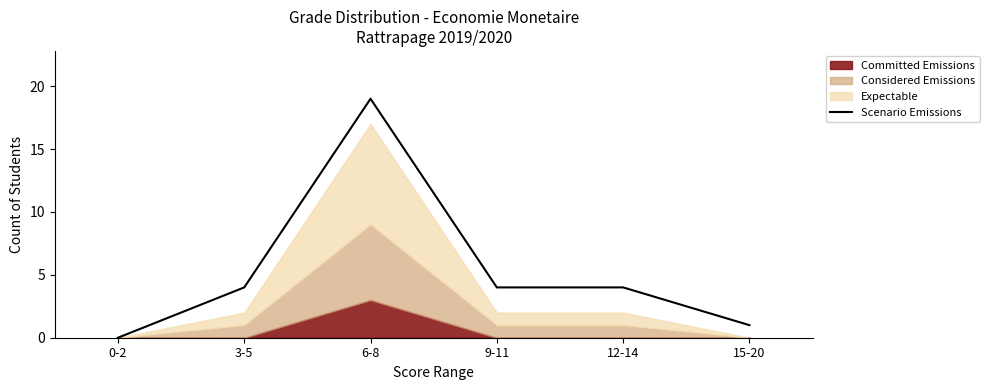

What position from the right is 12-14?

2